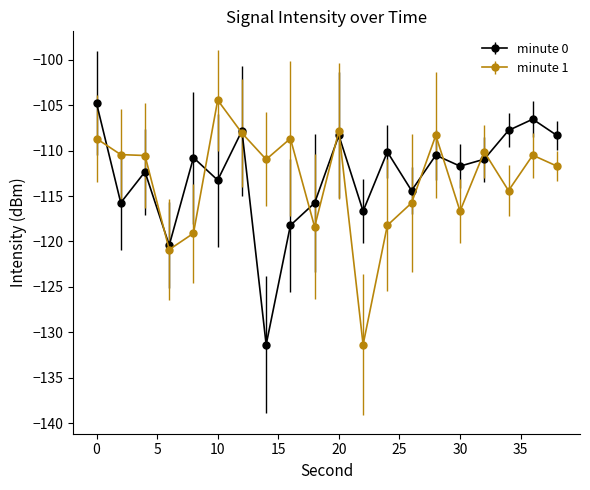

In minute 0, how many points are lower than both neighbors (excluding endpoints)?

7